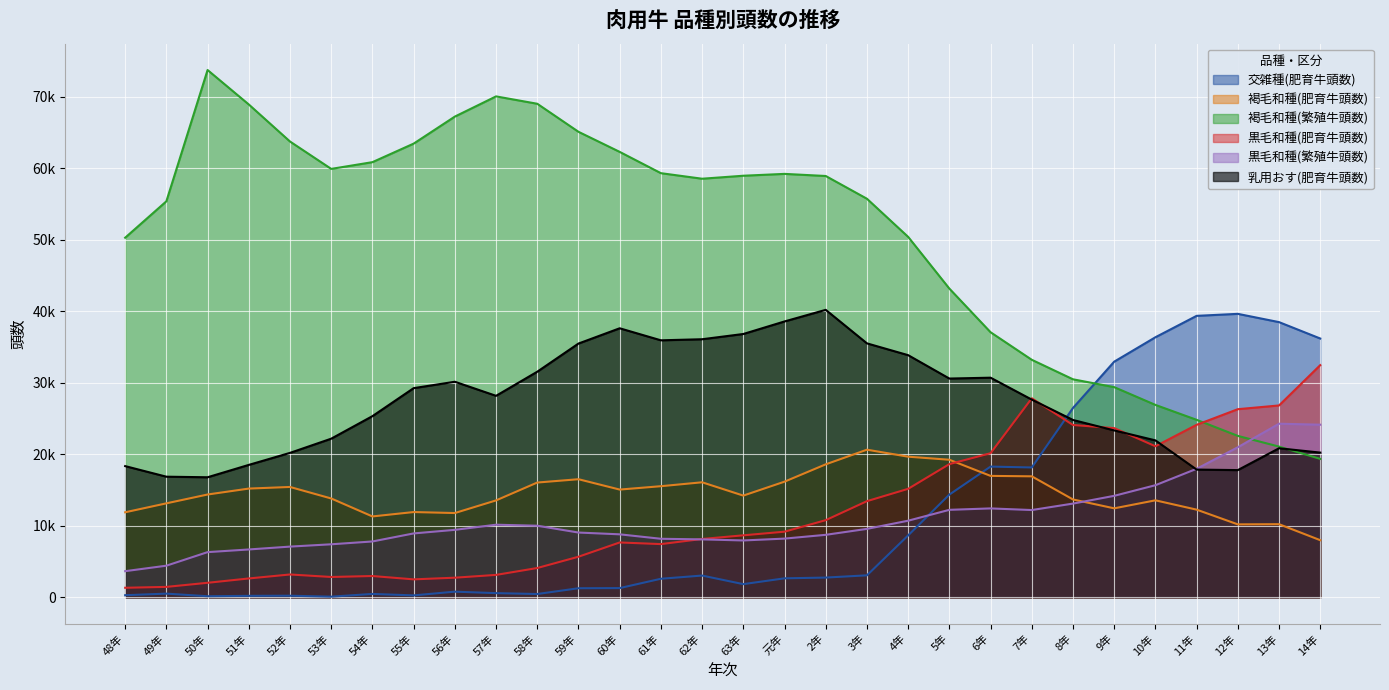

Is it true that 黒毛和種(繁殖牛頭数) equals 24776 at 9年?

False